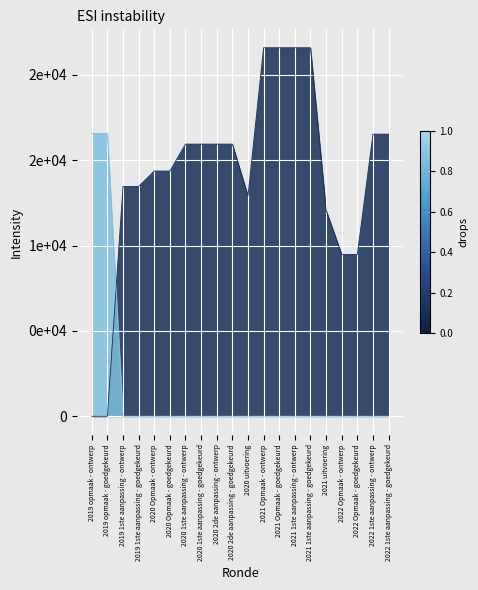

At which label is VRK closest to 8281?

2019 opmaak - ontwerp